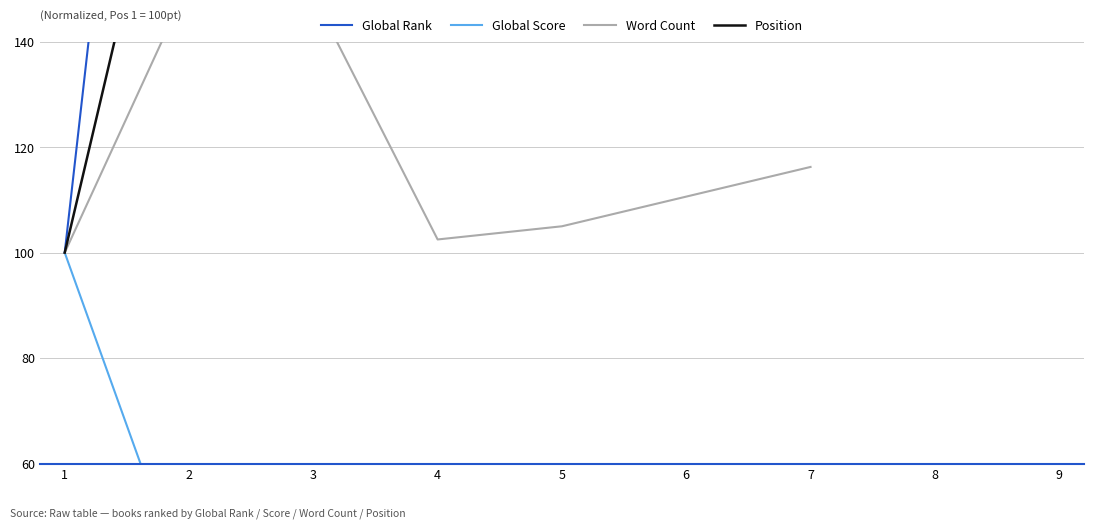

Is it true that Position (x) equals 400.0 at 4?

True